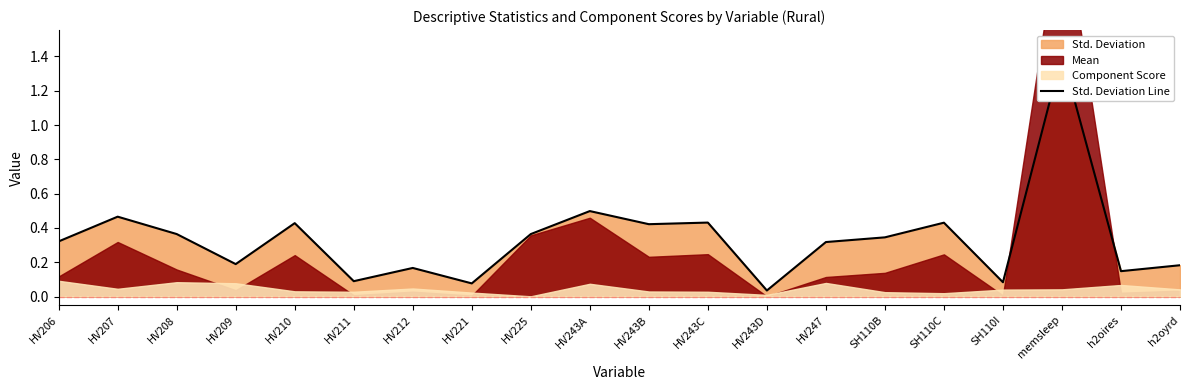

What is the label of the 8th point from the right?

HV243D